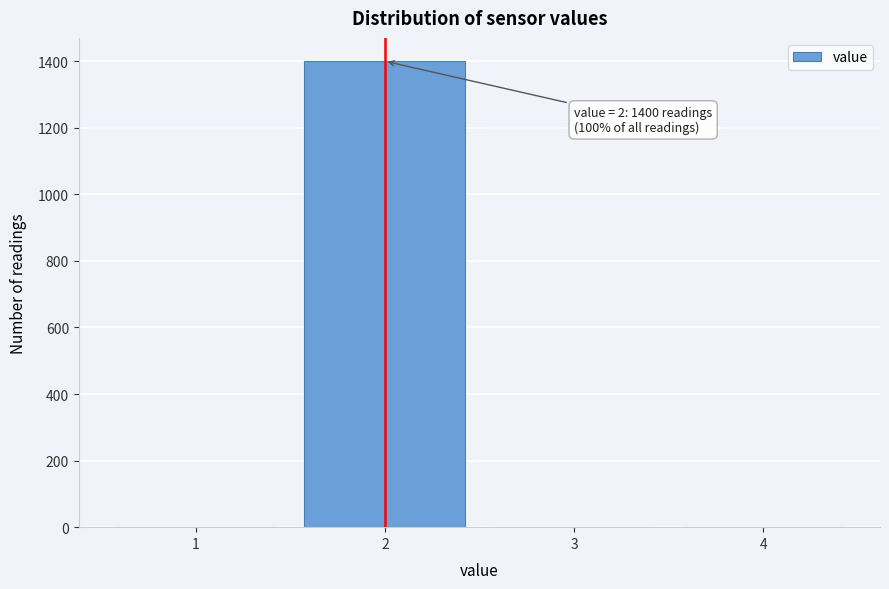

Which range on the x-axis has the tallest bar?

1.5 to 2.5